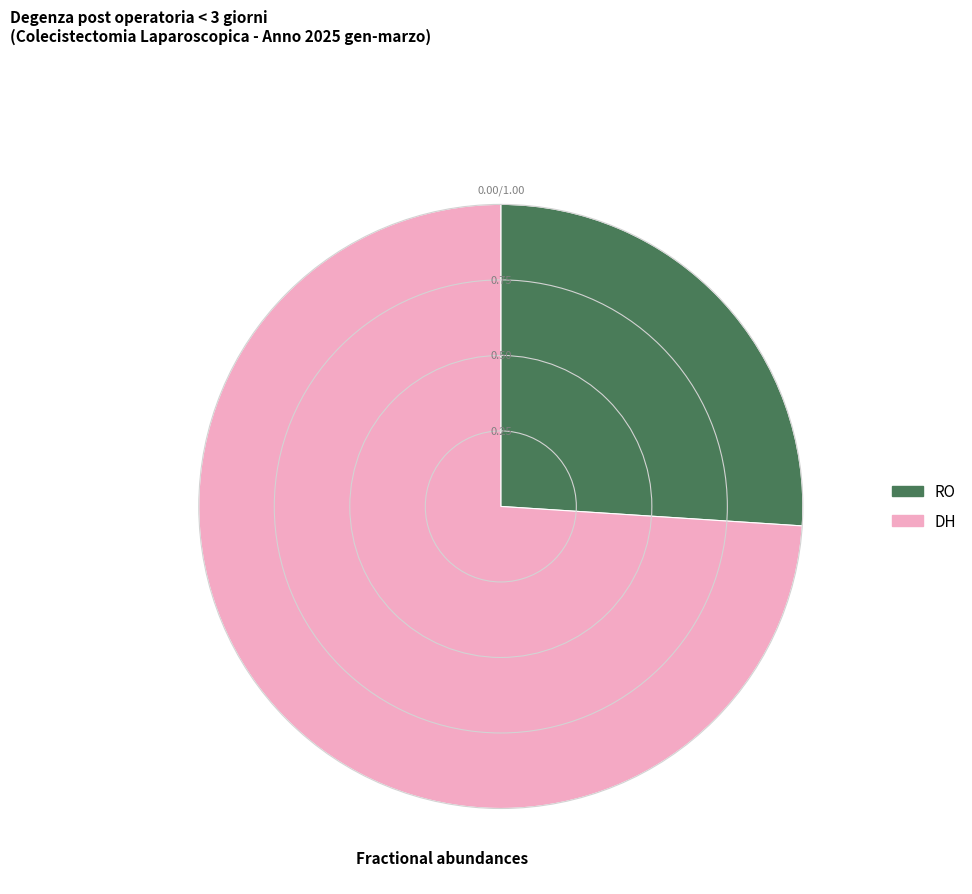

Is there any slice that represents more than half of the pie?

Yes